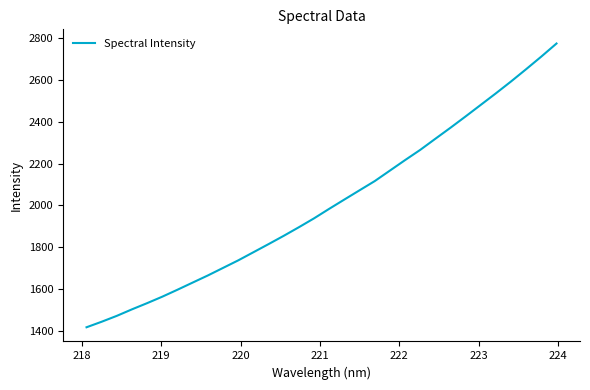

What is the sum of all values?

64249.8